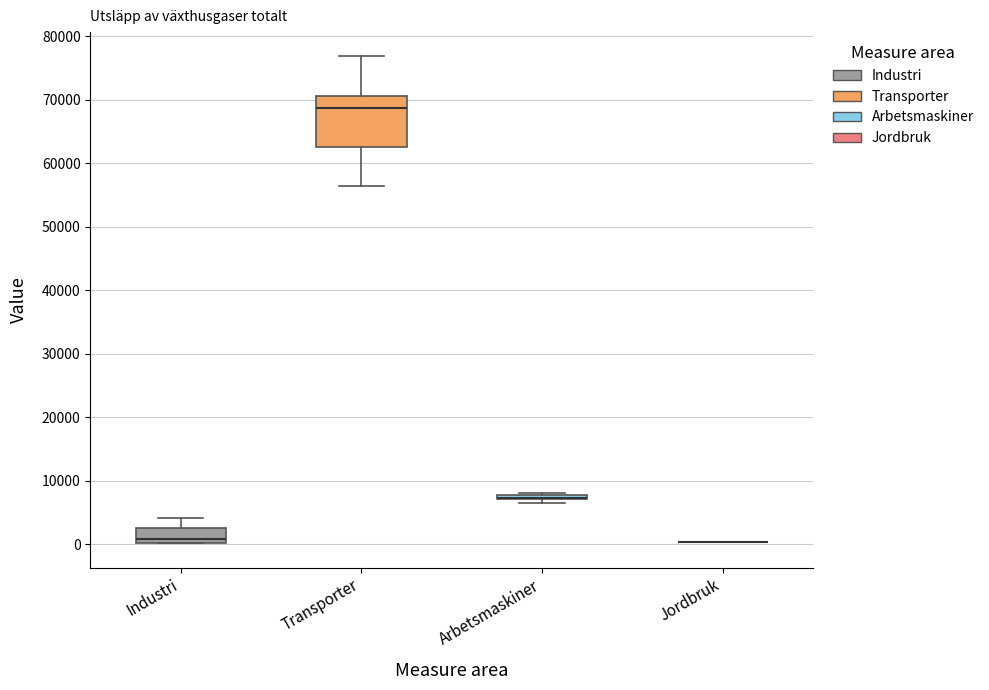

Comparing the boxes themselves (not the whiskers), which one is the tallest?

Transporter